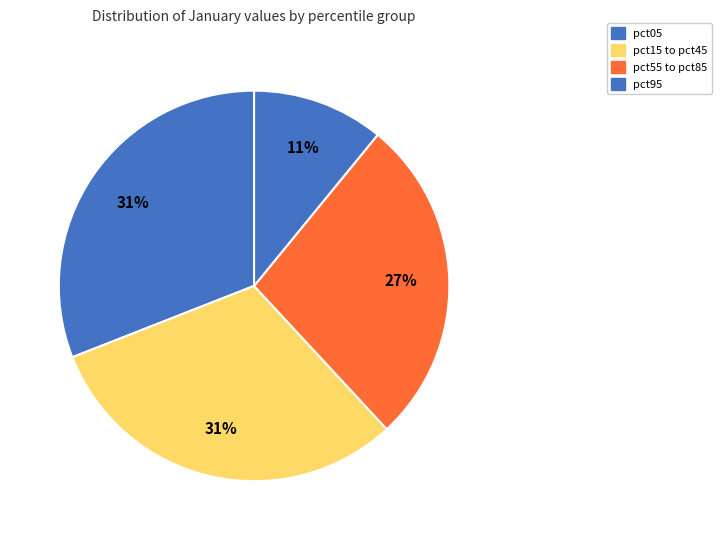

Is there a majority slice in this chart?

No